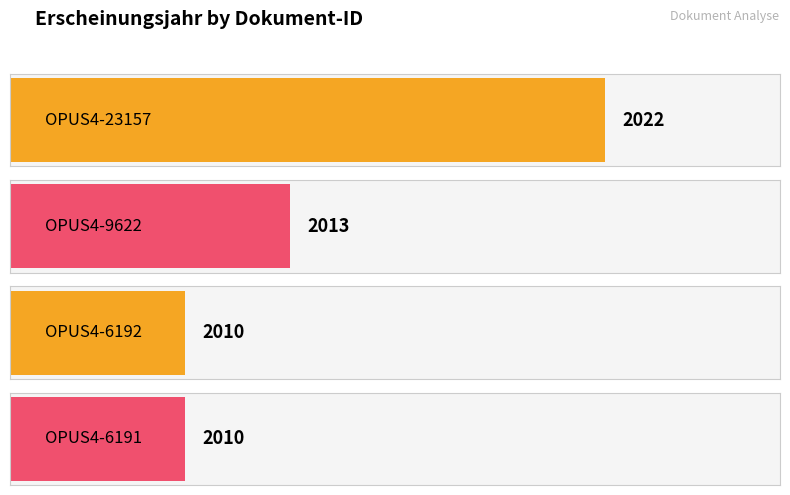

The chart shows a value of 828 at OPUS4-9622. True or false?

False